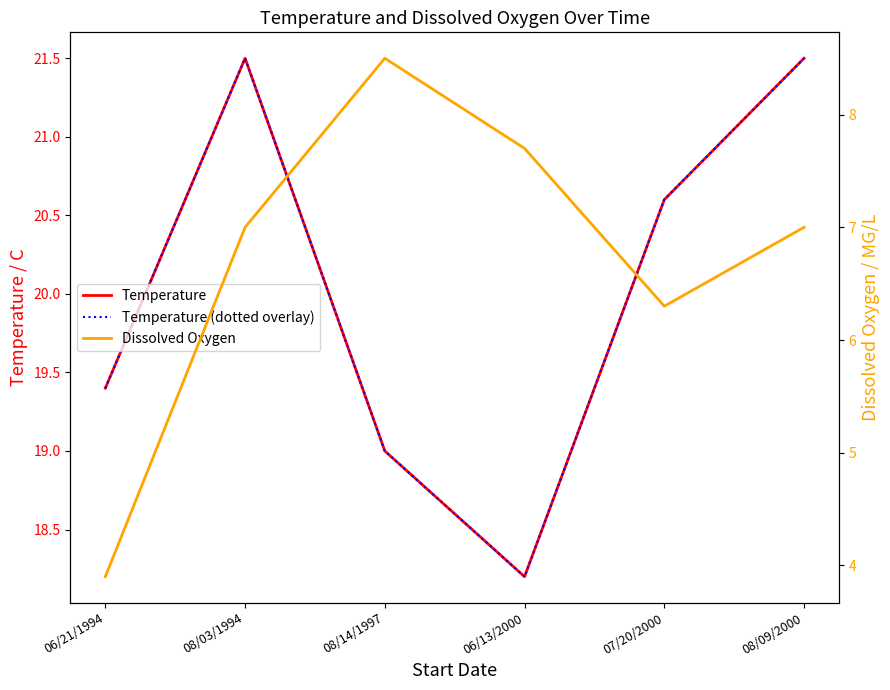

True or false: Dissolved Oxygen and Temperature cross at least once.

False